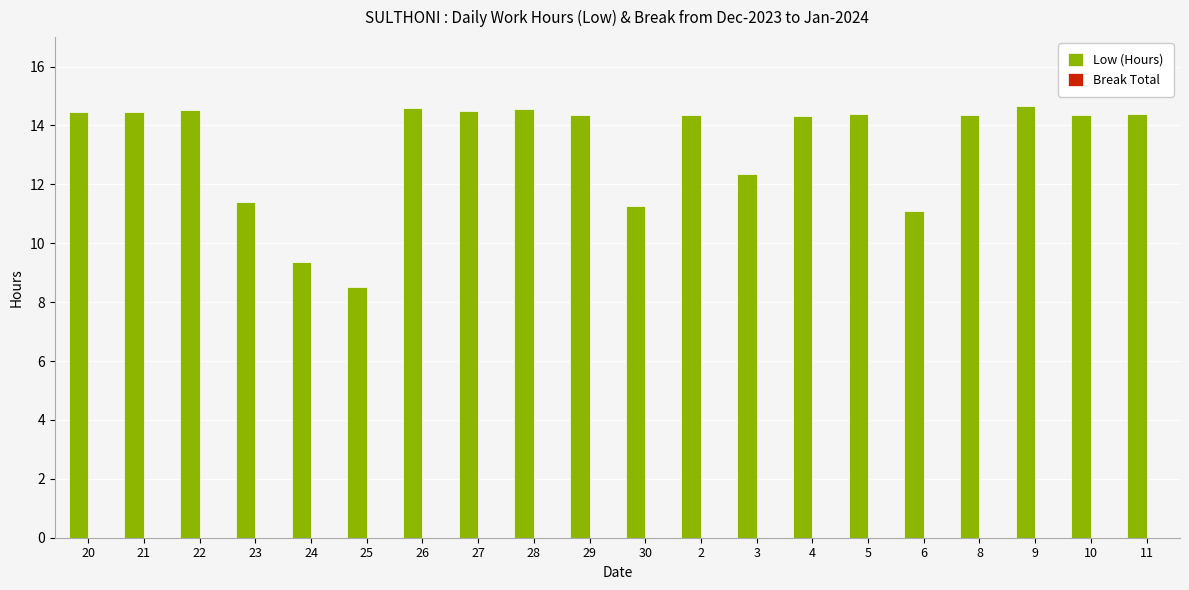

Which has a higher value, 24 or 3?

3